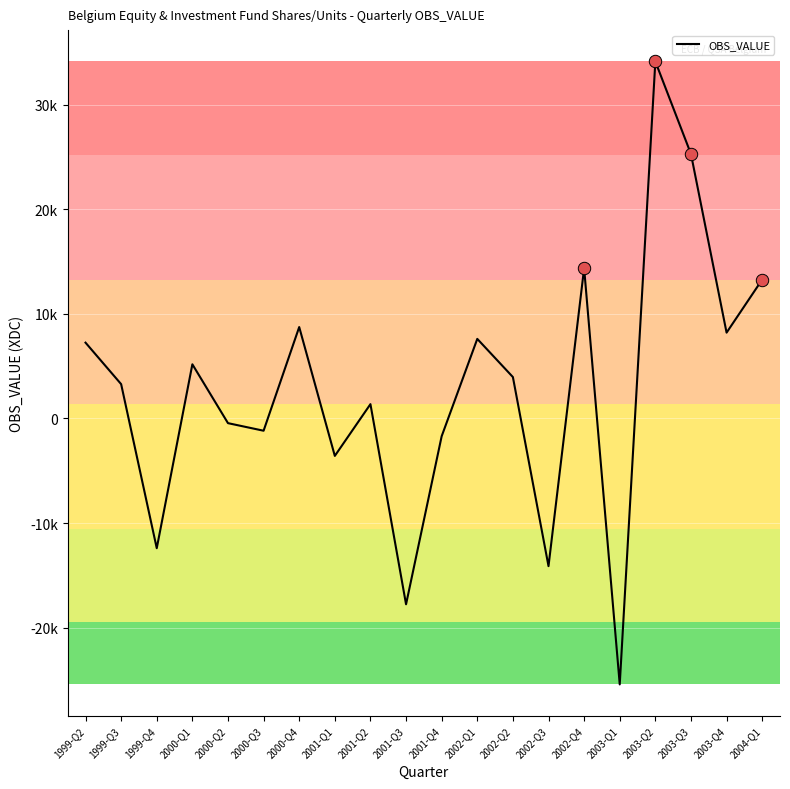

Is this an area chart (filled region under the line)?

No